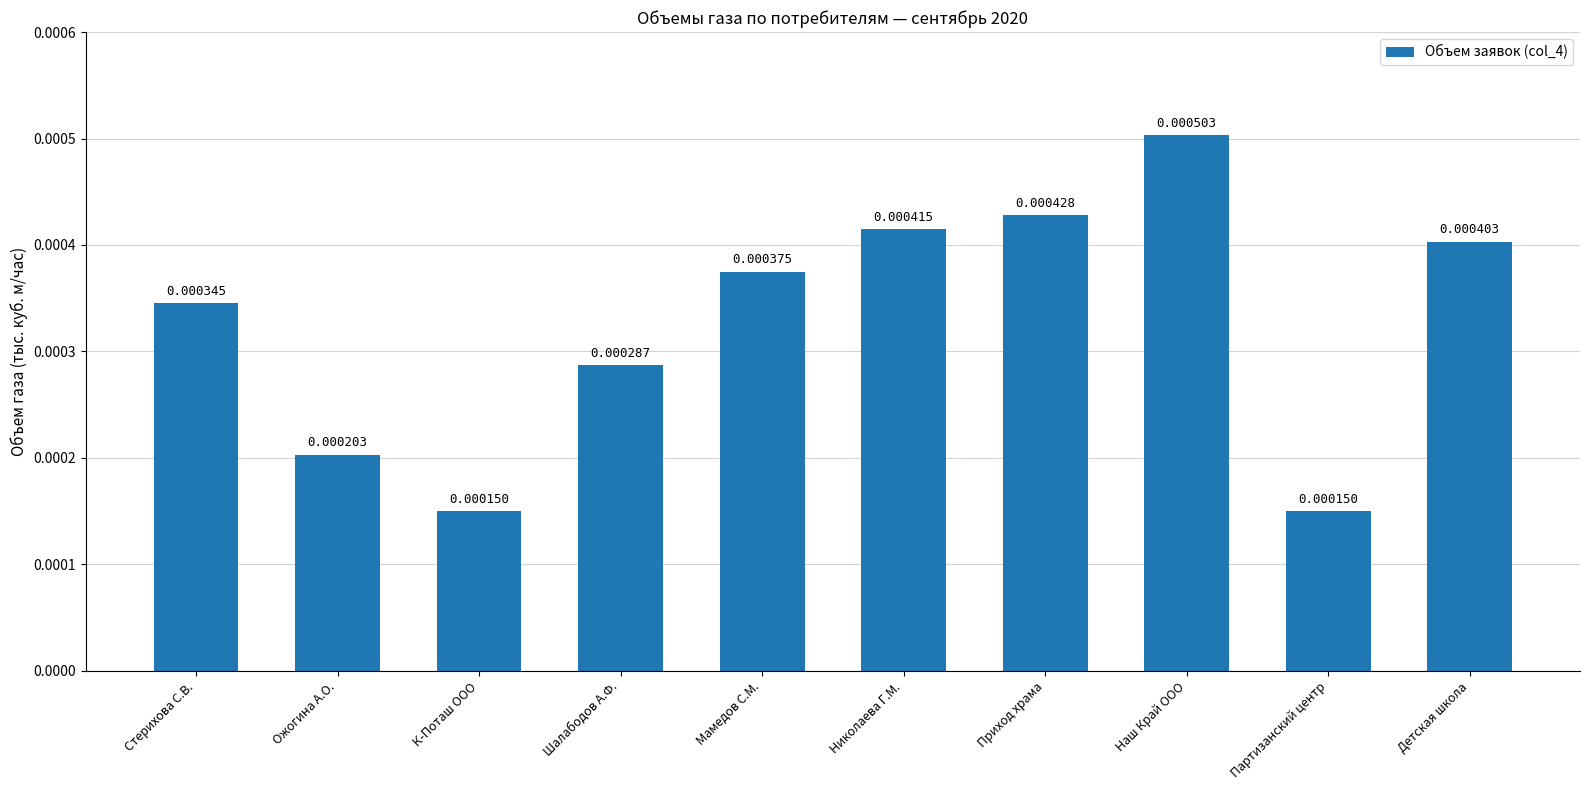

Between К-Поташ ООО and Николаева Г.М., which is larger?

Николаева Г.М.